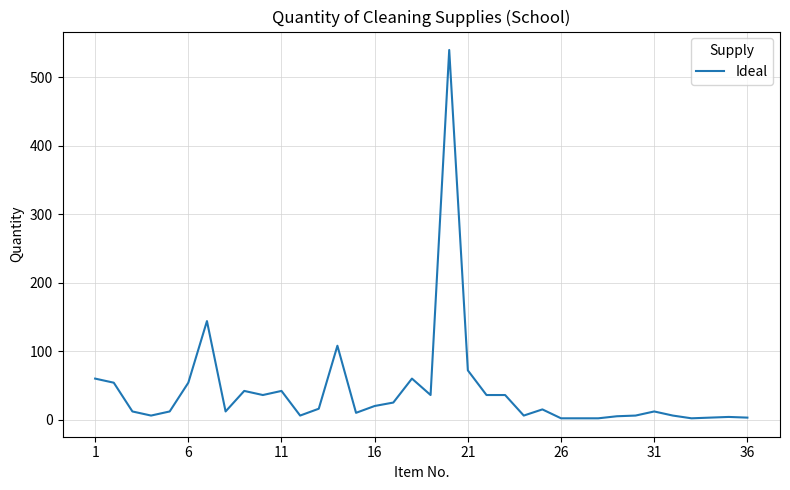

What is the smallest value displayed?

2